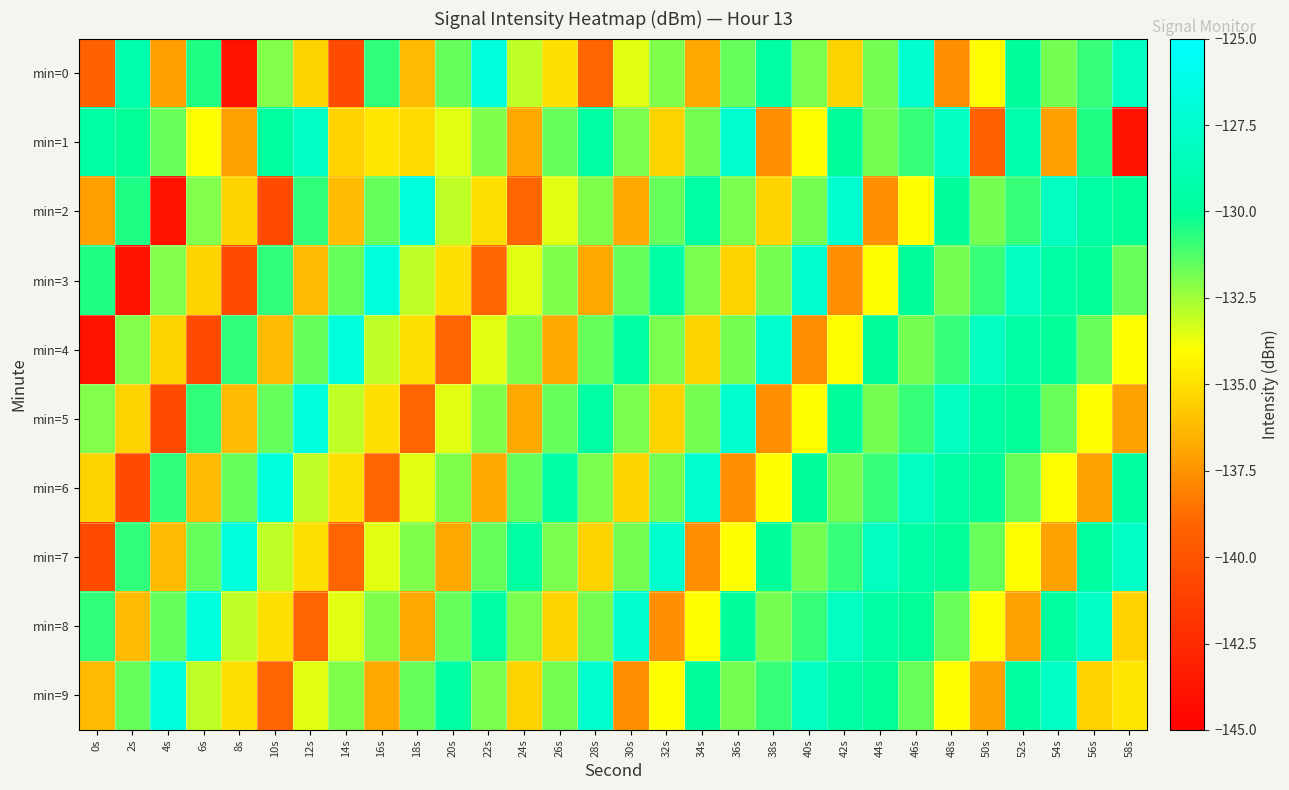

What is the total value across all series at 18s?

-1338.9